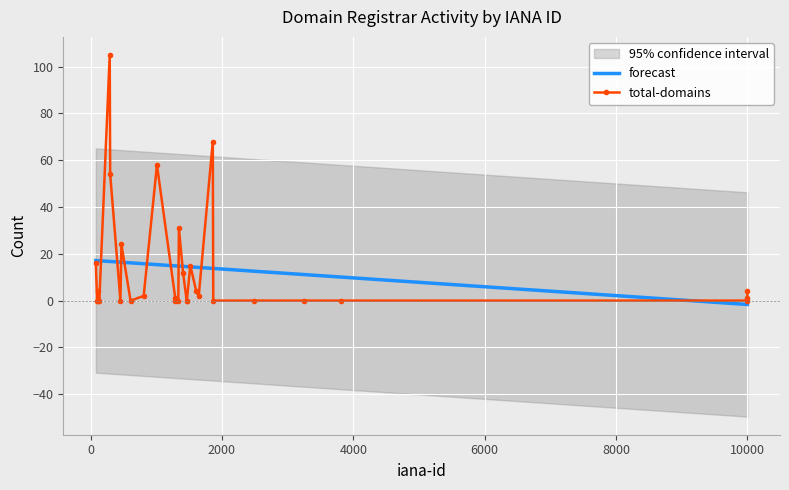

What is the maximum value for forecast?

17.1